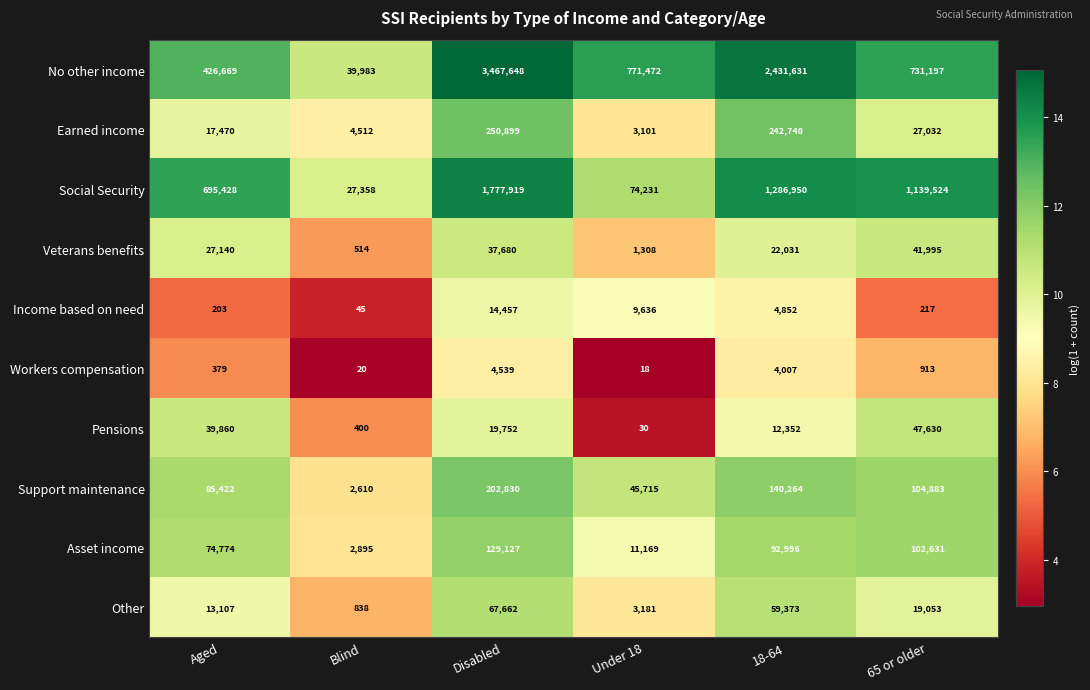

At which category is the sum across all series the highest?

Disabled